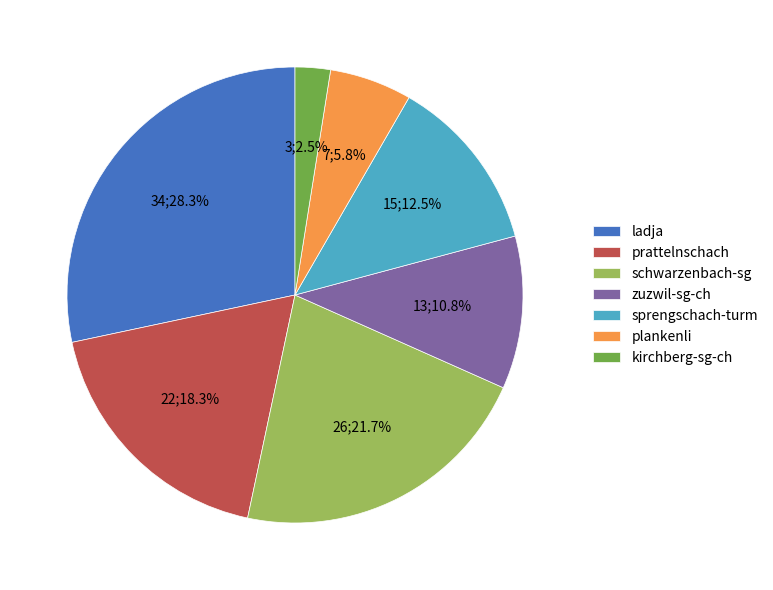

Approximately how many times larger is the value at plankenli compared to schwarzenbach-sg?

0.3